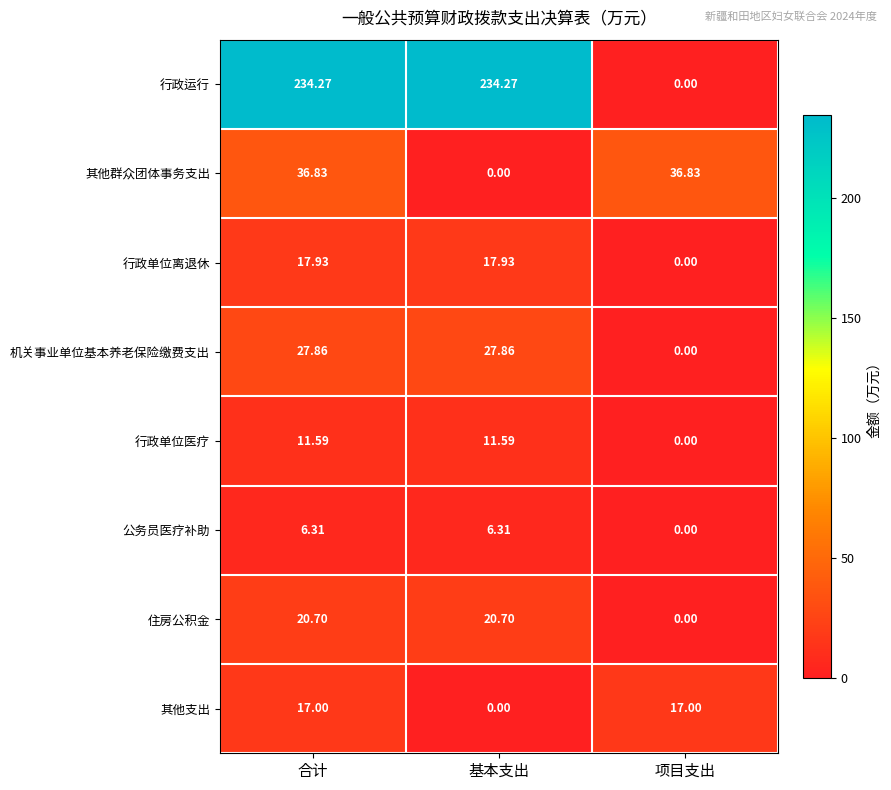

List the series in order of their peak value, lowest first.

公务员医疗补助, 行政单位医疗, 其他支出, 行政单位离退休, 住房公积金, 机关事业单位基本养老保险缴费支出, 其他群众团体事务支出, 行政运行